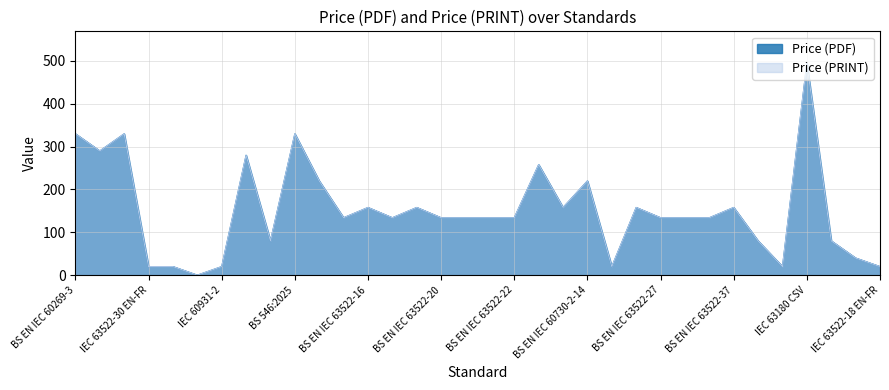

How many values in the Price (PDF) series exceed 134?

14